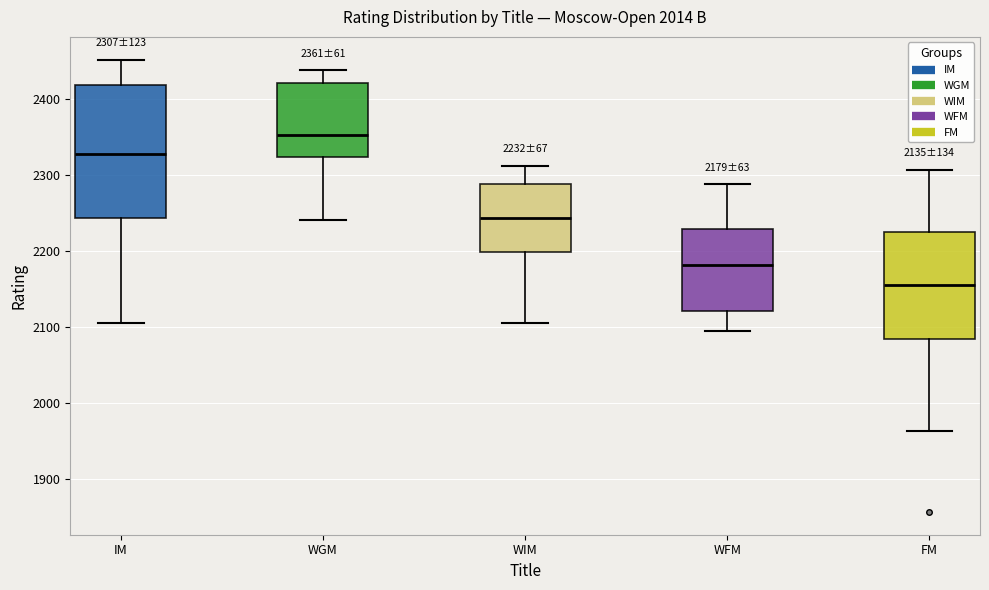

Which box's median line is the lowest?

FM